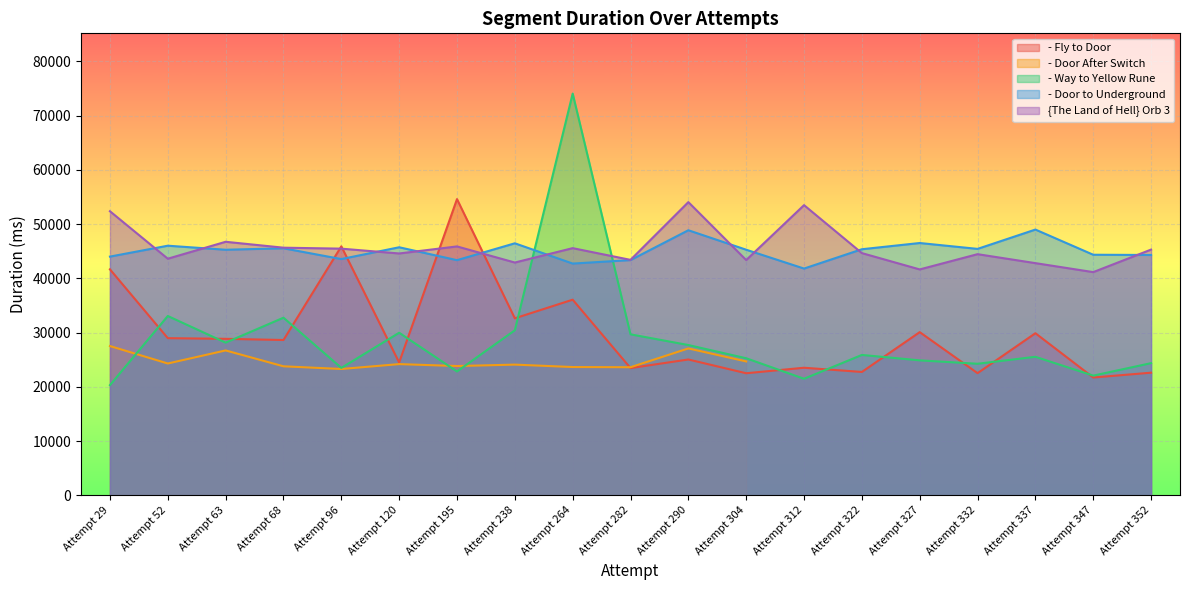

How many data points in {The Land of Hell} Orb 3 are less than 44645?

9